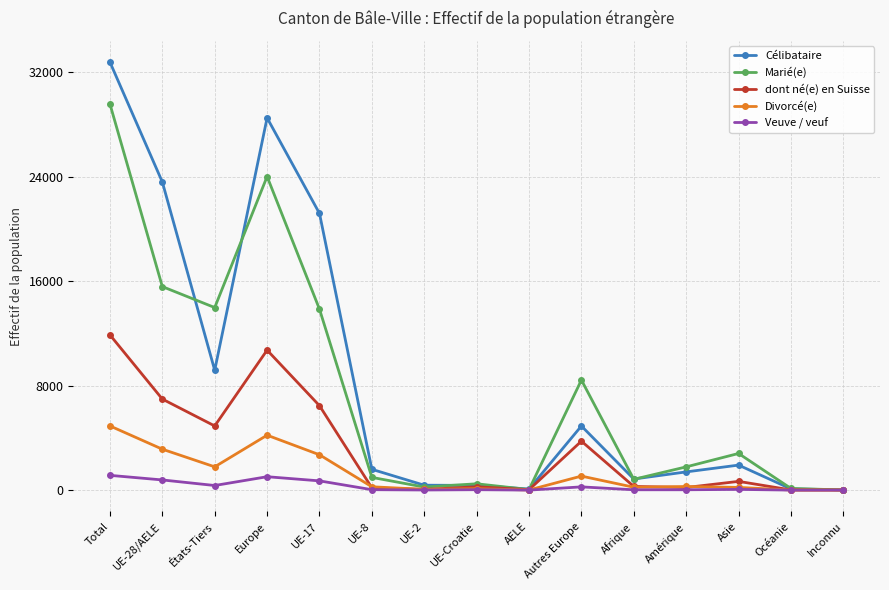

Is it true that Célibataire equals 1915 at Asie?

True